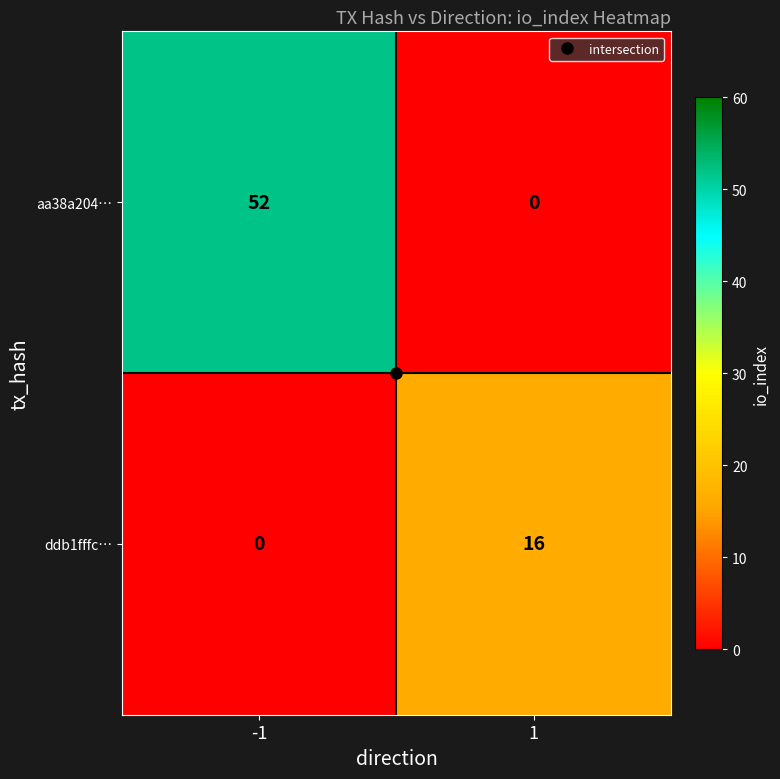

List the series in order of their peak value, highest first.

aa38a204…, ddb1fffc…